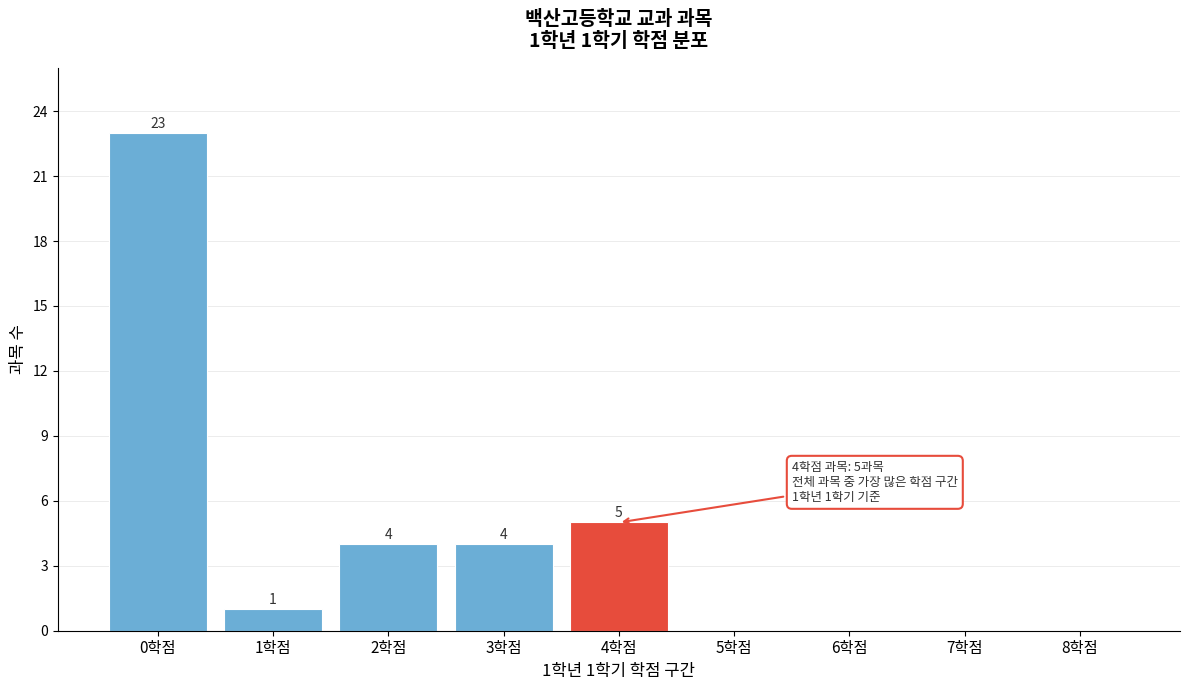

Reading left to right, list all the values displayed in this chart.

0학점=23	1학점=1	2학점=4	3학점=4	4학점=5	5학점=0	6학점=0	7학점=0	8학점=0